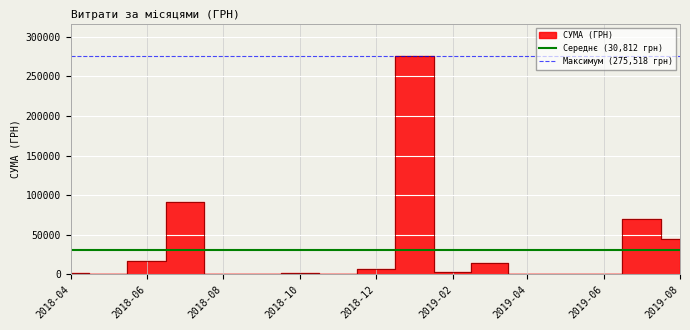

At which label does Середнє (30,812 грн) reach its minimum?

2018-04